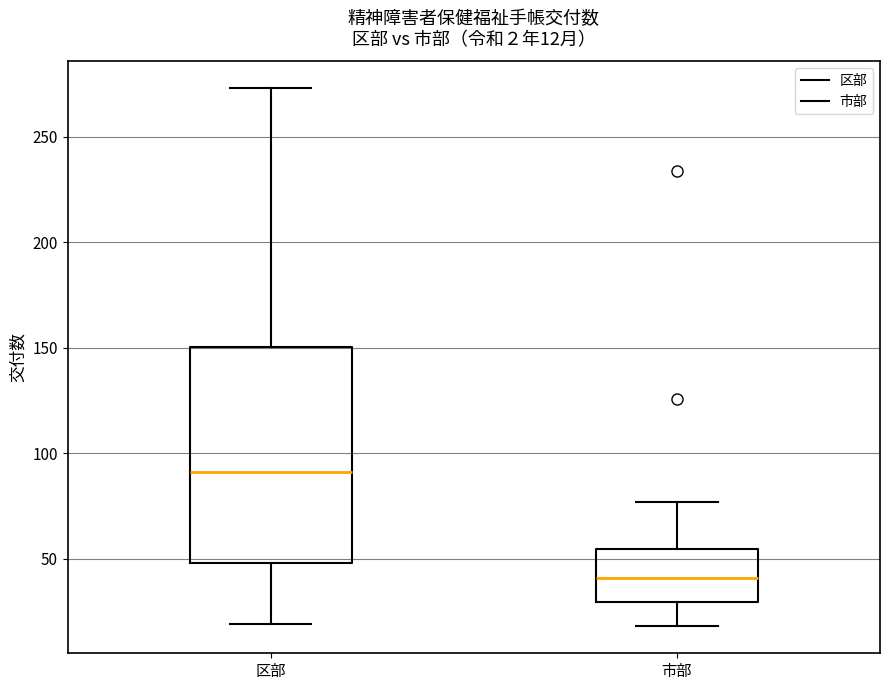

Which box is the tallest, from its lower edge to its upper edge?

区部